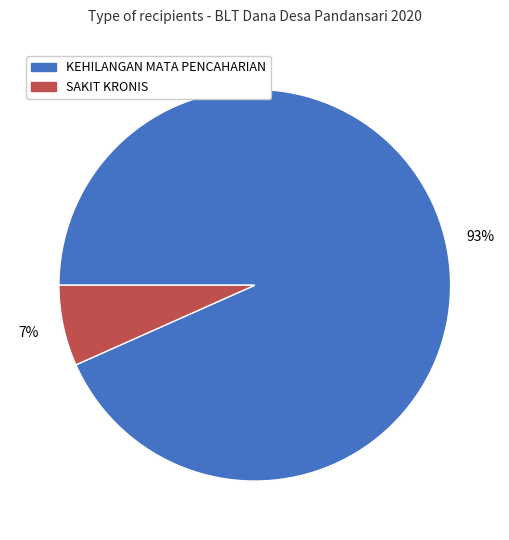

How many segments does this pie chart have?

2